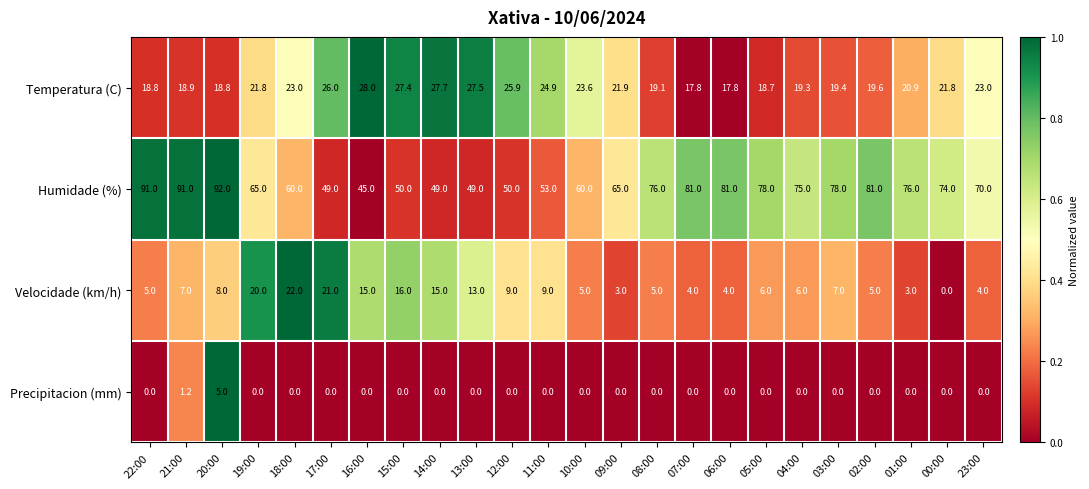

How many distinct data groups are displayed?

4